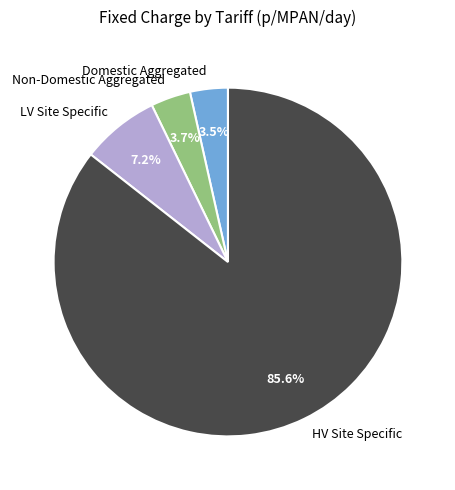

How many slices are in this pie chart?

4